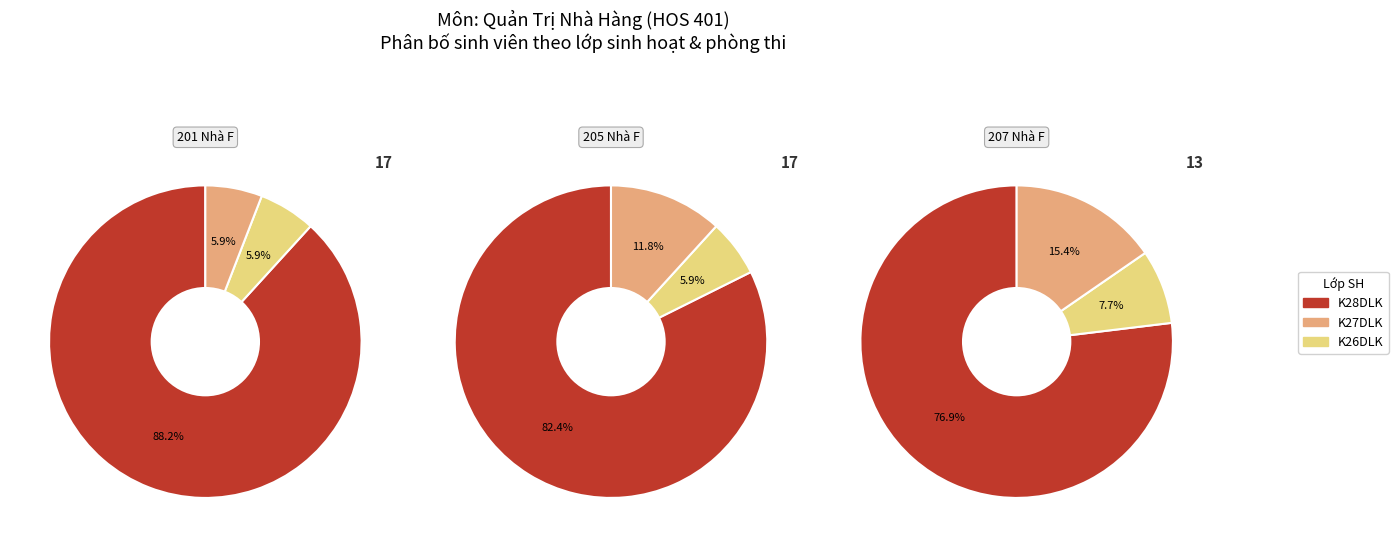

How many segments does this pie chart have?

3